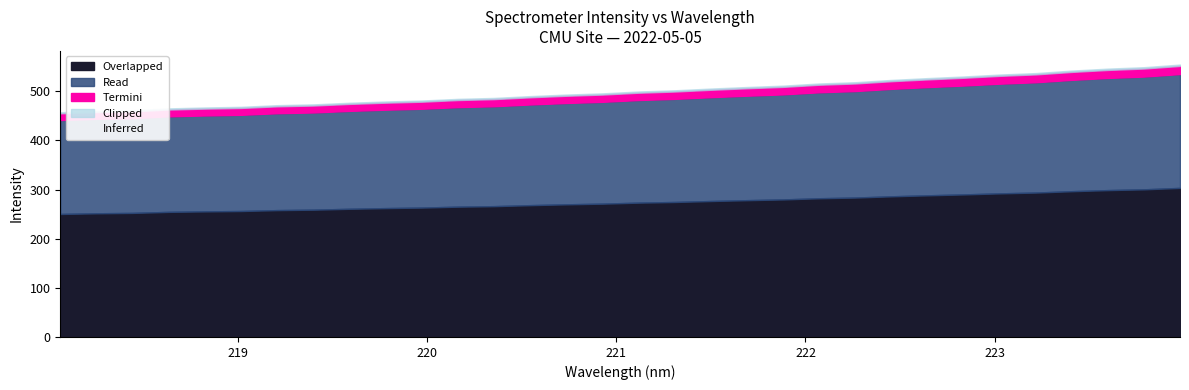

True or false: x and y cross at least once.

False